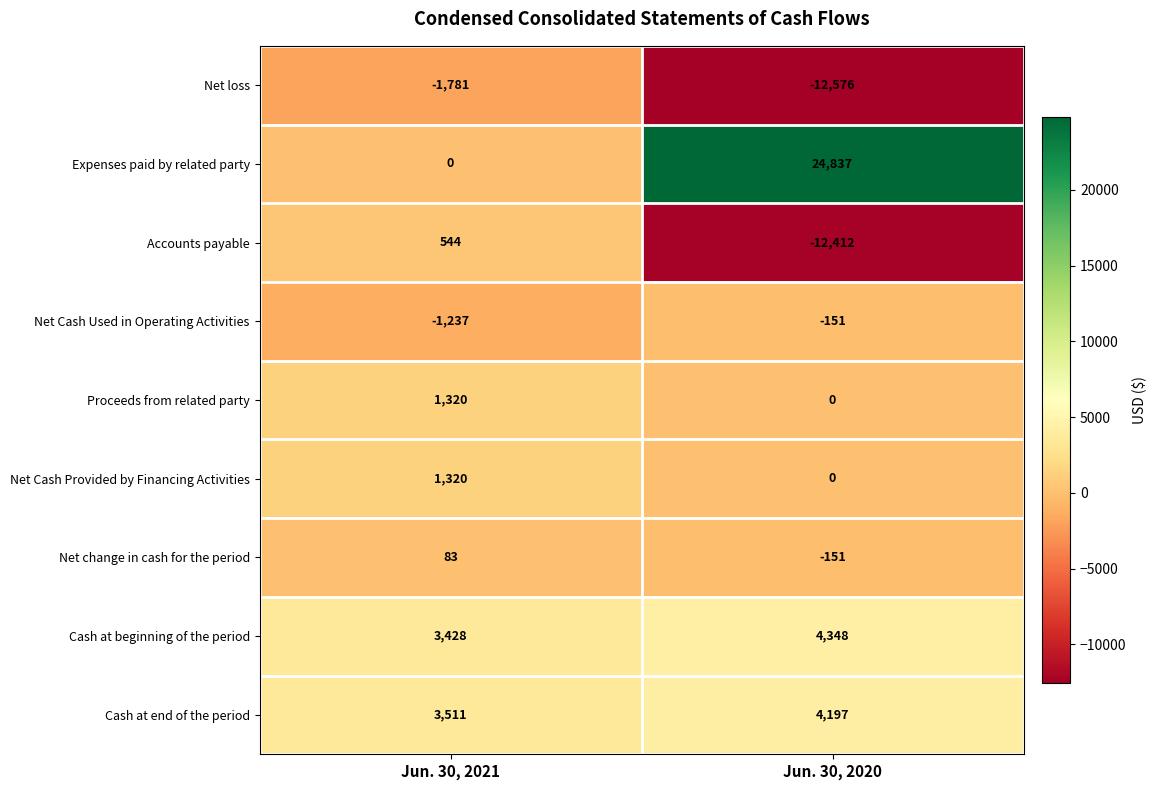

List the labels in order of Net Cash Used in Operating Activities value, largest first.

Jun. 30, 2020, Jun. 30, 2021